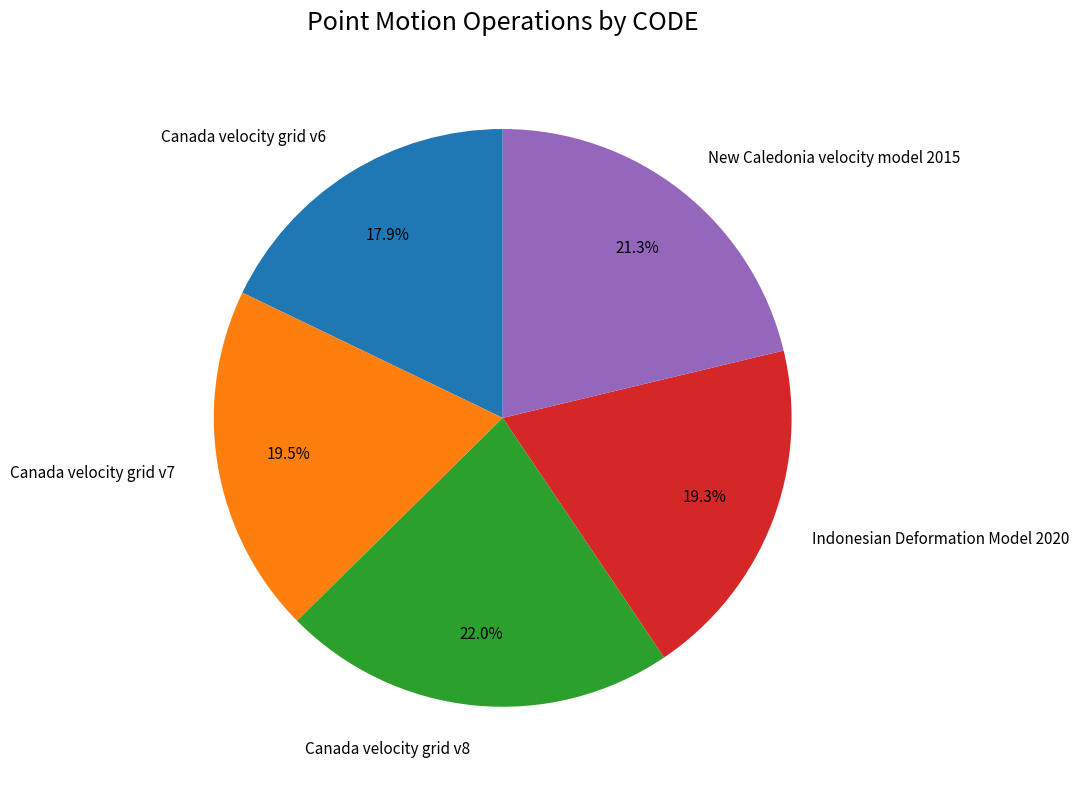

Approximately how many times larger is the value at New Caledonia velocity model 2015 compared to Canada velocity grid v8?

1.0